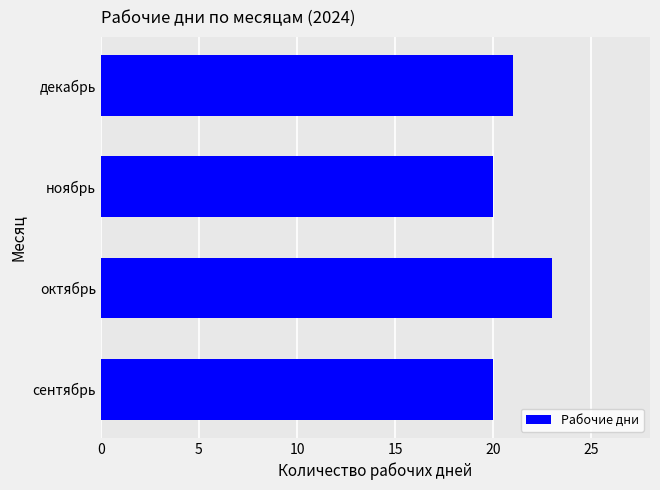

What is the difference between the maximum and minimum values?

3